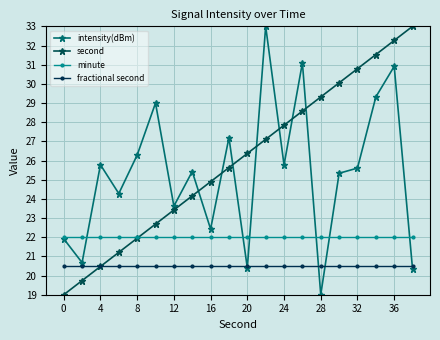

True or false: intensity(dBm) and fractional second cross at least once.

True